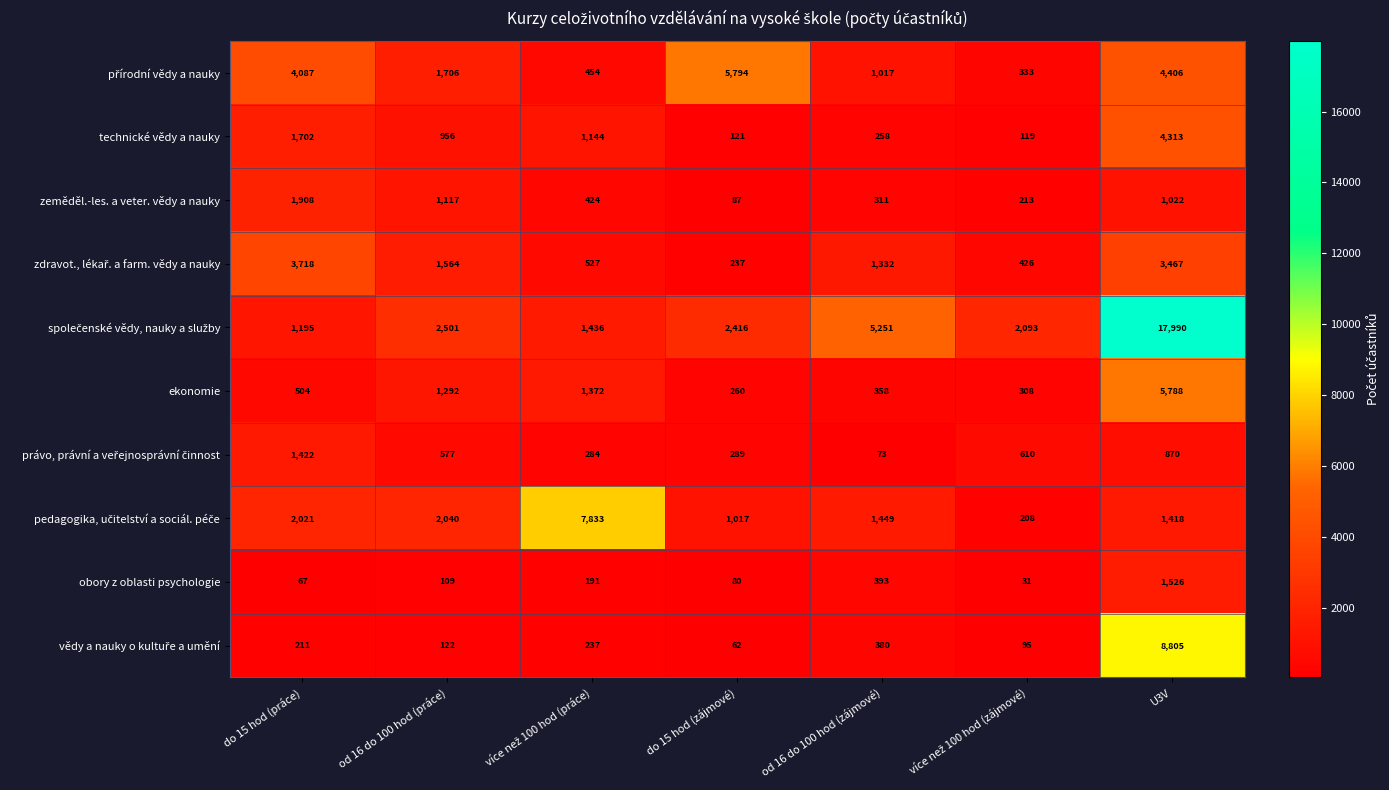

At which category does the chart reach its peak across all series?

U3V